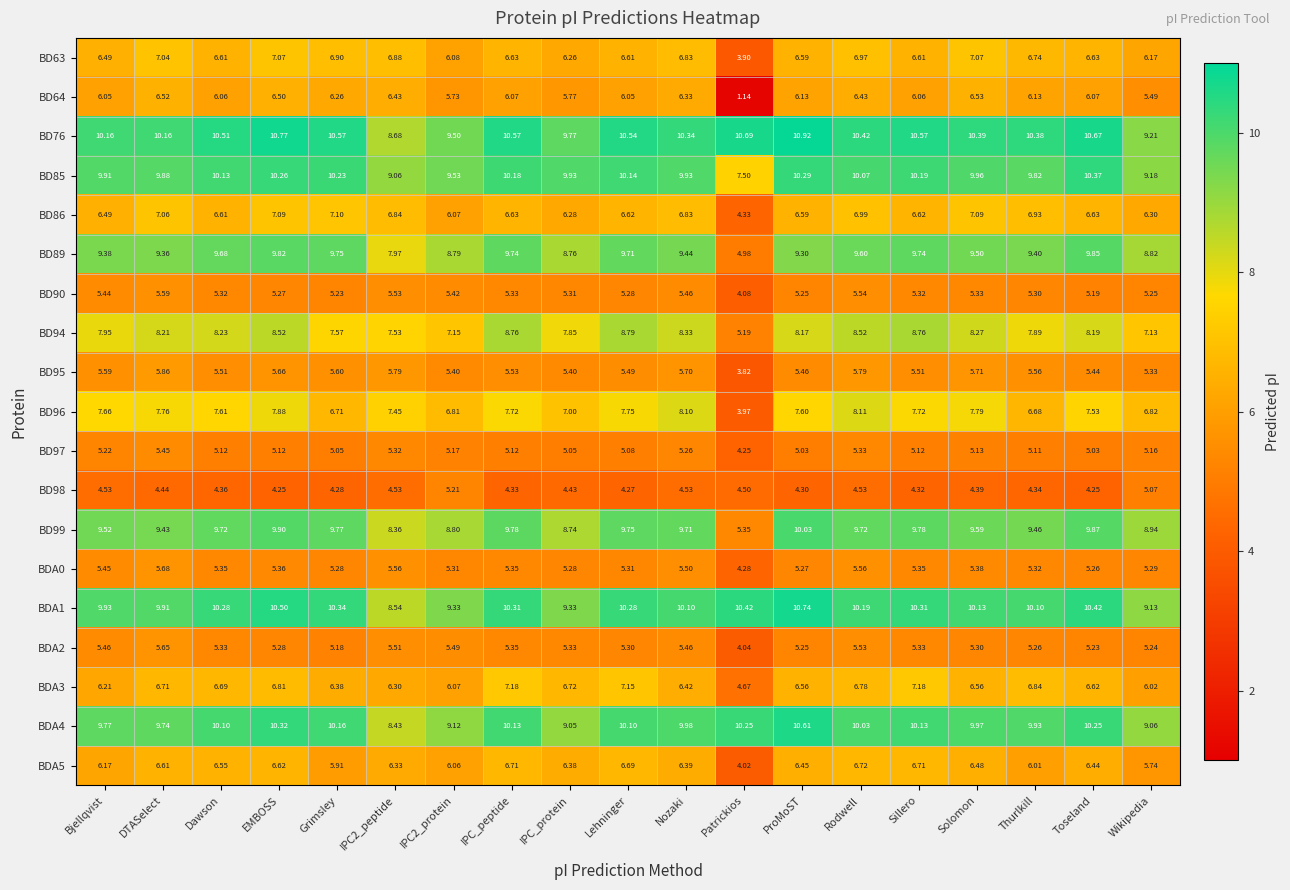

At which category is the sum across all series the highest?

EMBOSS